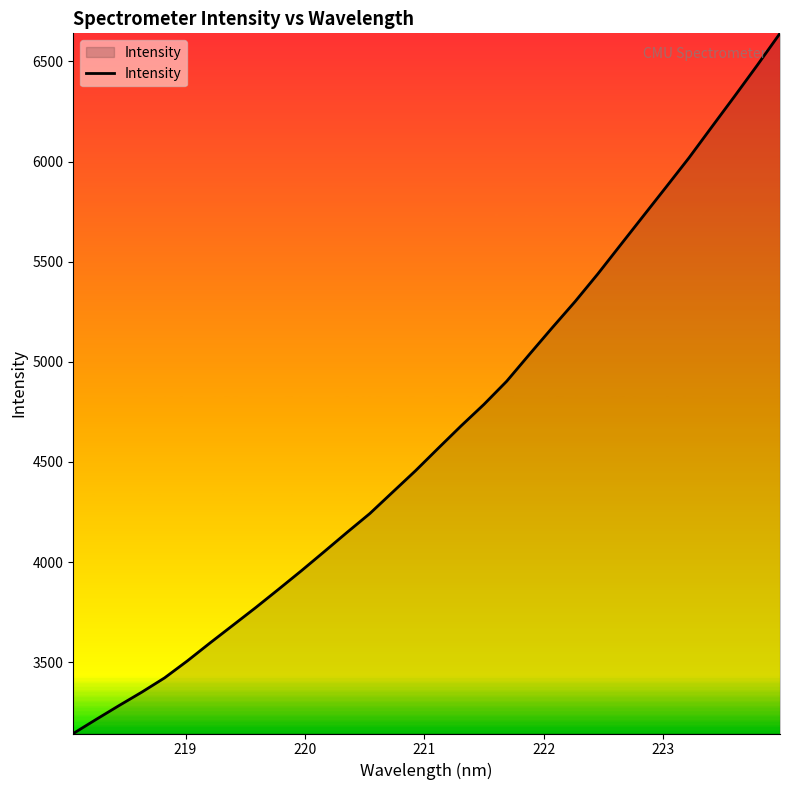

What is the minimum value shown in the chart?

3144.3